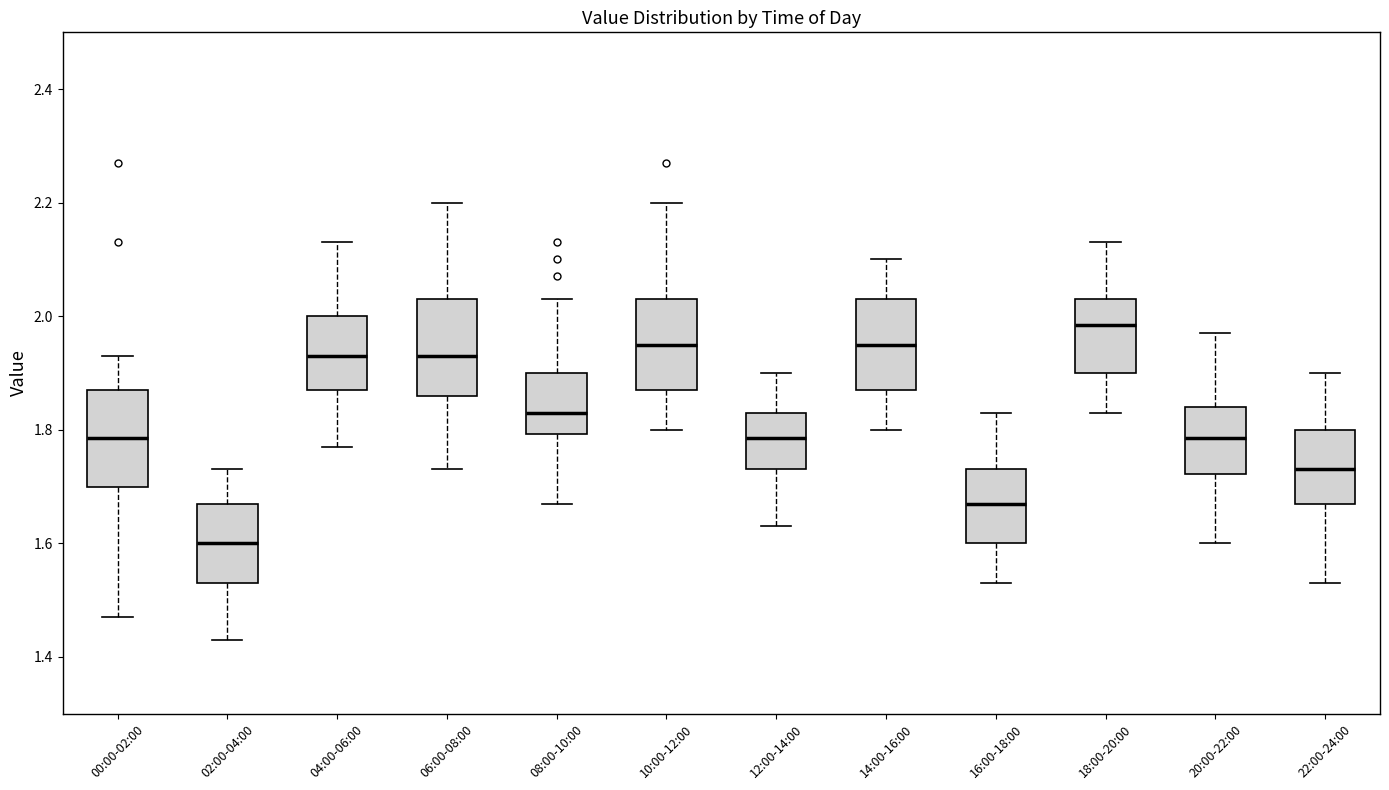

Reading left to right, transcribe this box plot: for each box, give where its median line is, the range the box spans, and where its two whiskers end, as read against the y-axis. The values are not printed on the chart, so give them approximately, as read against the axis.

00:00-02:00: median 1.78, box 1.70 to 1.88, whiskers 1.48 to 1.94
02:00-04:00: median 1.60, box 1.54 to 1.68, whiskers 1.44 to 1.74
04:00-06:00: median 1.94, box 1.88 to 2.00, whiskers 1.78 to 2.14
06:00-08:00: median 1.94, box 1.86 to 2.04, whiskers 1.74 to 2.20
08:00-10:00: median 1.84, box 1.80 to 1.90, whiskers 1.68 to 2.04
10:00-12:00: median 1.96, box 1.88 to 2.04, whiskers 1.80 to 2.20
12:00-14:00: median 1.78, box 1.74 to 1.84, whiskers 1.64 to 1.90
14:00-16:00: median 1.96, box 1.88 to 2.04, whiskers 1.80 to 2.10
16:00-18:00: median 1.68, box 1.60 to 1.74, whiskers 1.54 to 1.84
18:00-20:00: median 1.98, box 1.90 to 2.04, whiskers 1.84 to 2.14
20:00-22:00: median 1.78, box 1.72 to 1.84, whiskers 1.60 to 1.98
22:00-24:00: median 1.74, box 1.68 to 1.80, whiskers 1.54 to 1.90